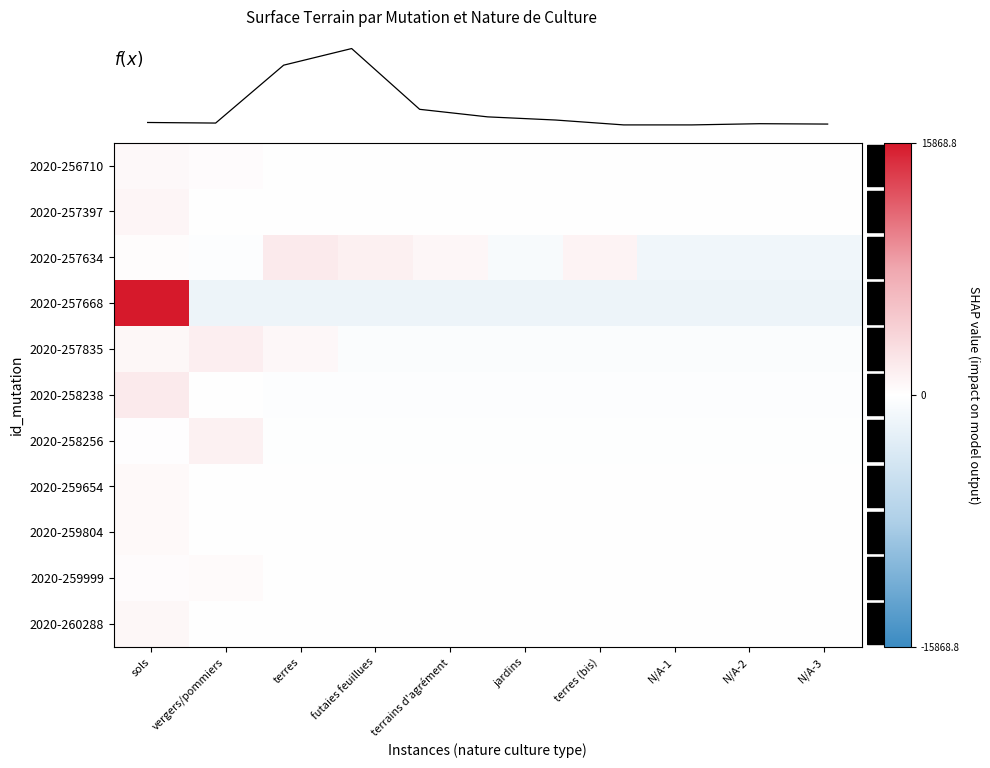

True or false: 2020-258238 has a value of -240.4 at jardins.

True